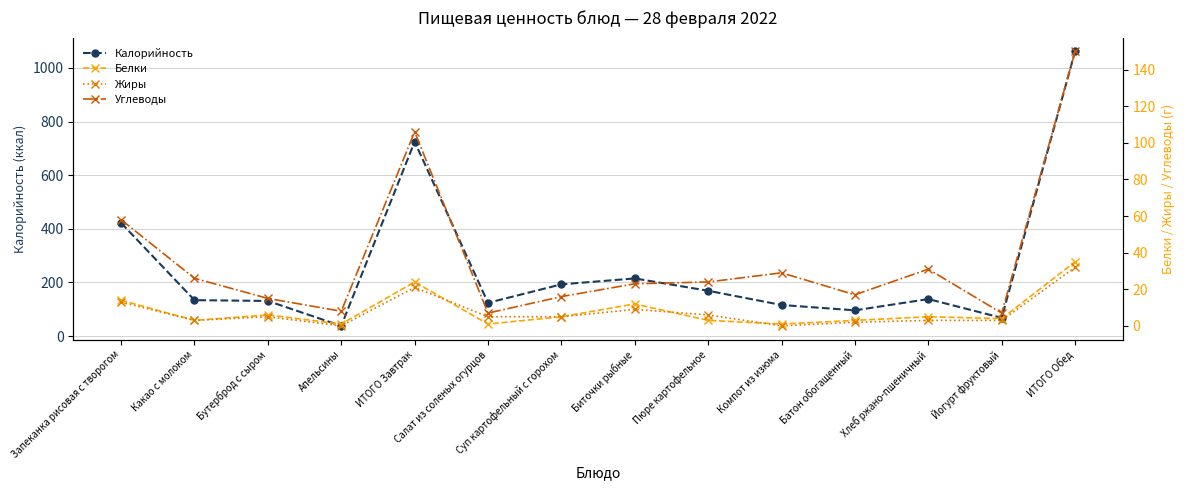

What position from the left is Салат из соленых огурцов?

6